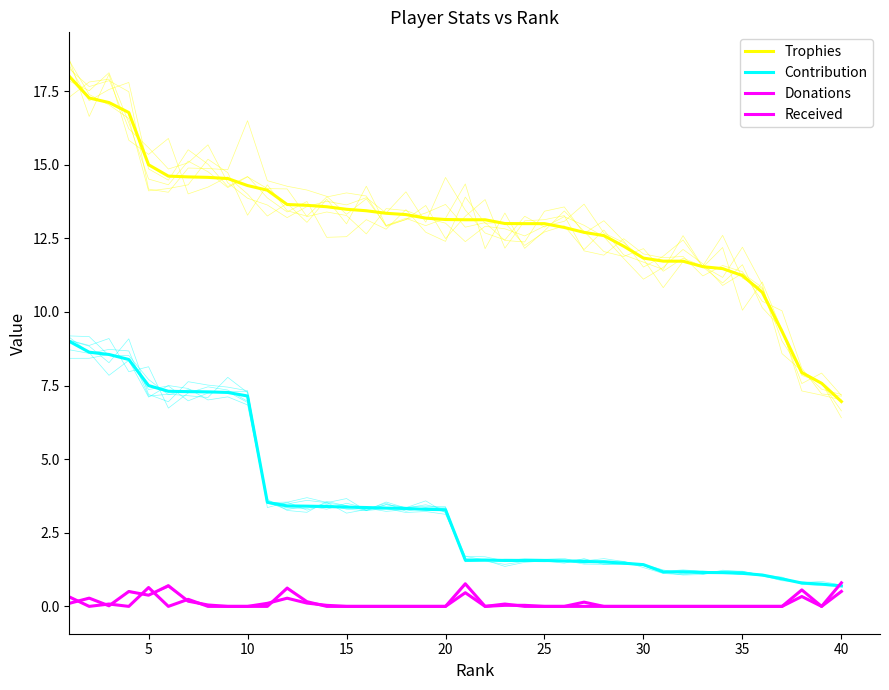

Which label corresponds to the smallest value in the chart?

40